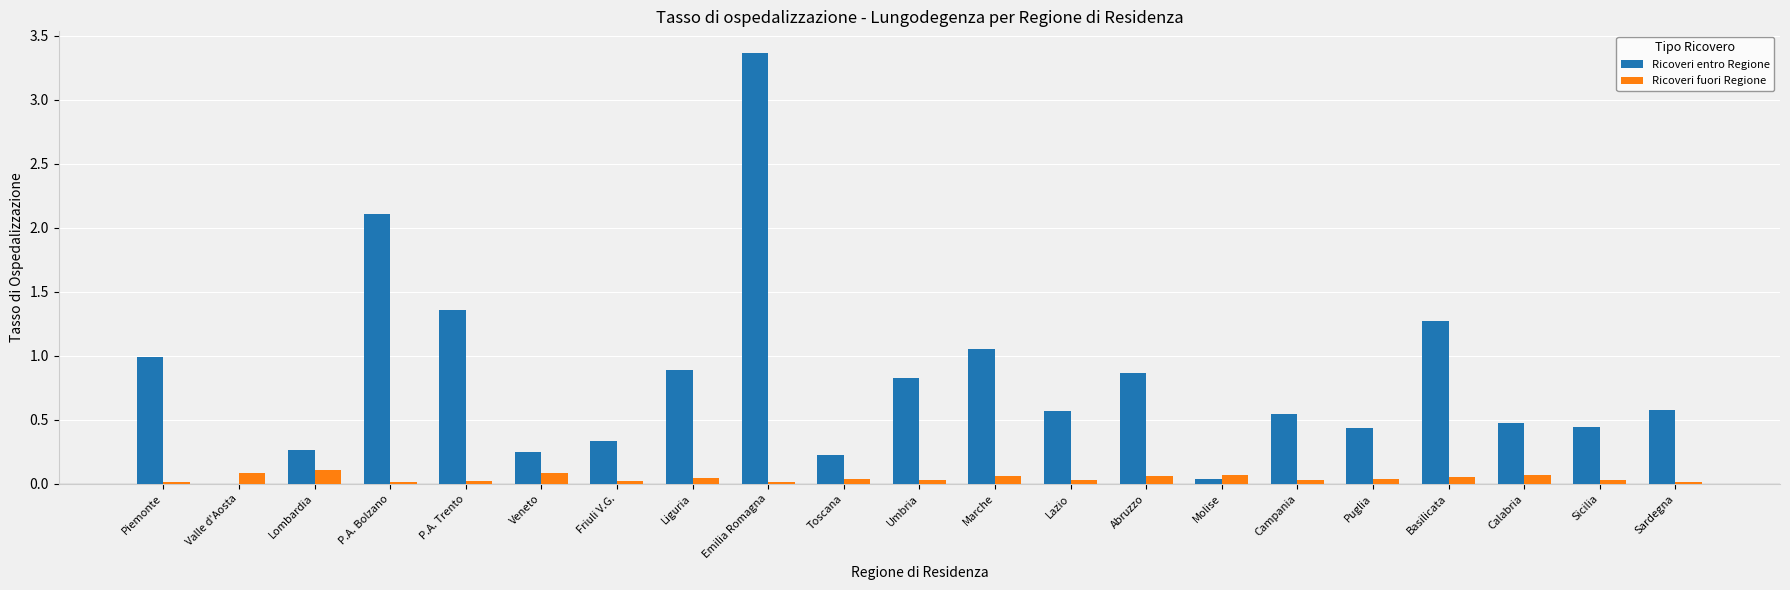

At which label does Ricoveri entro Regione reach its peak?

Emilia Romagna